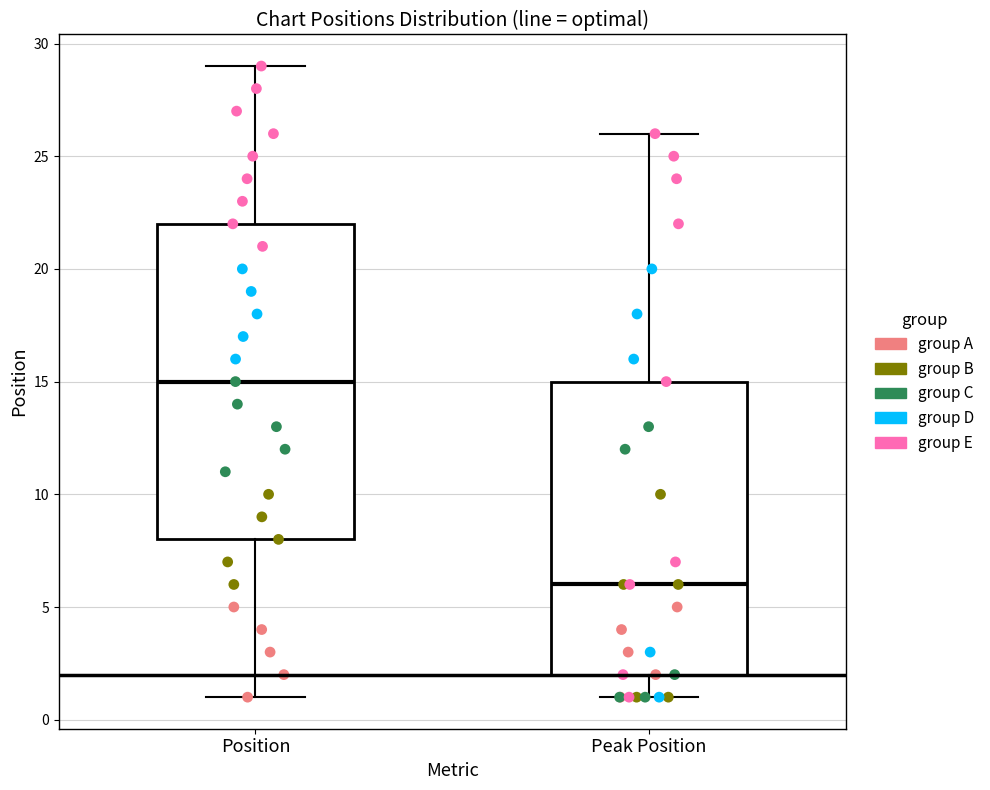

Which box is the tallest, from its lower edge to its upper edge?

Position